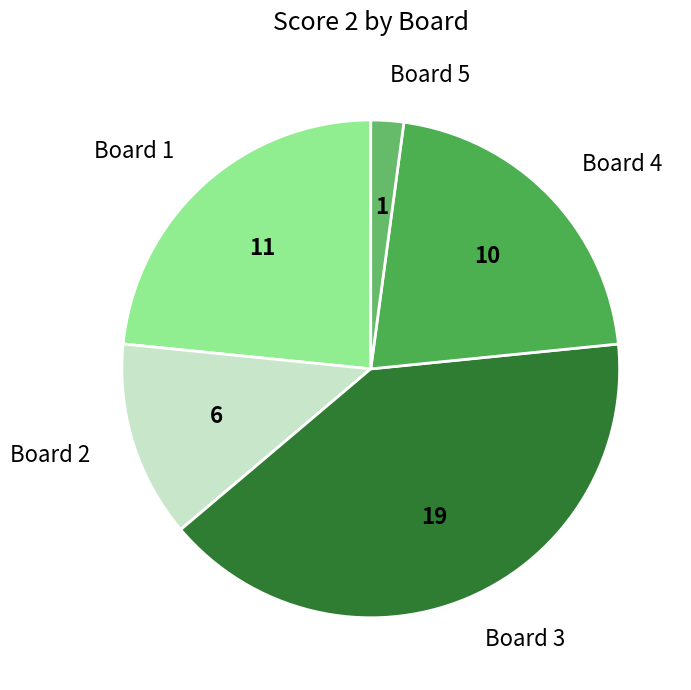

True or false: Board 3 accounts for 40% of the total.

True